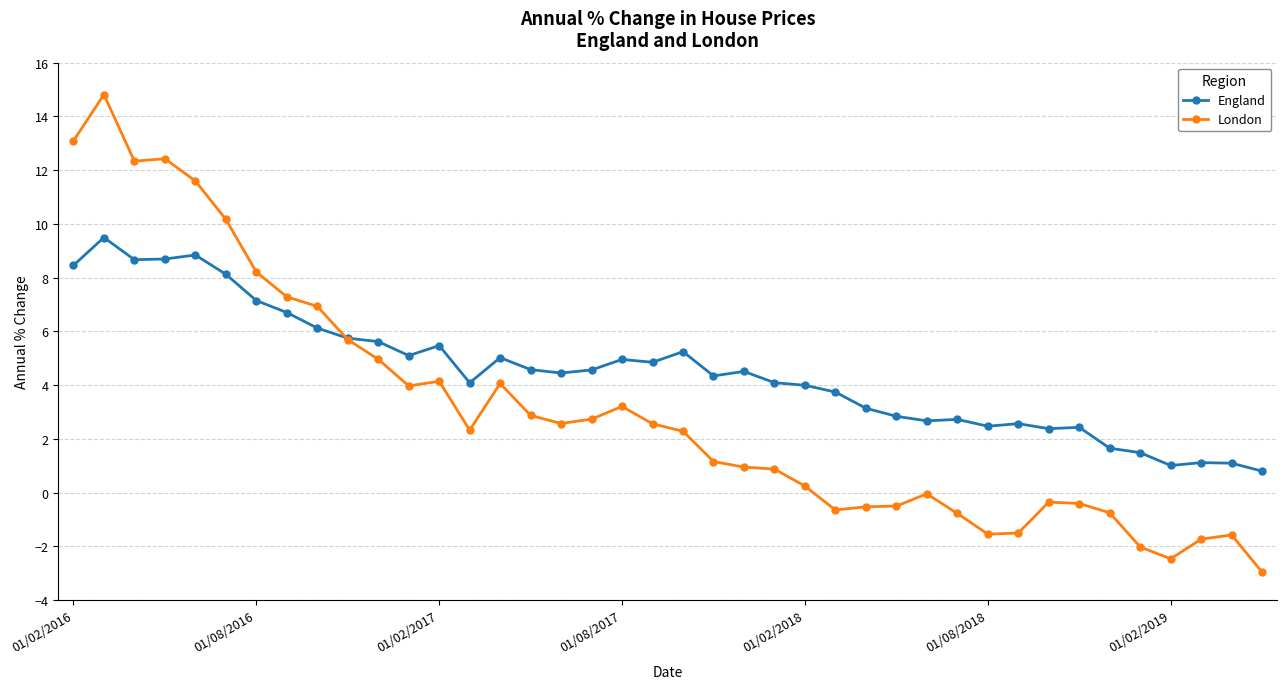

What is the difference between the second highest and minimum values in the London series?

16.1